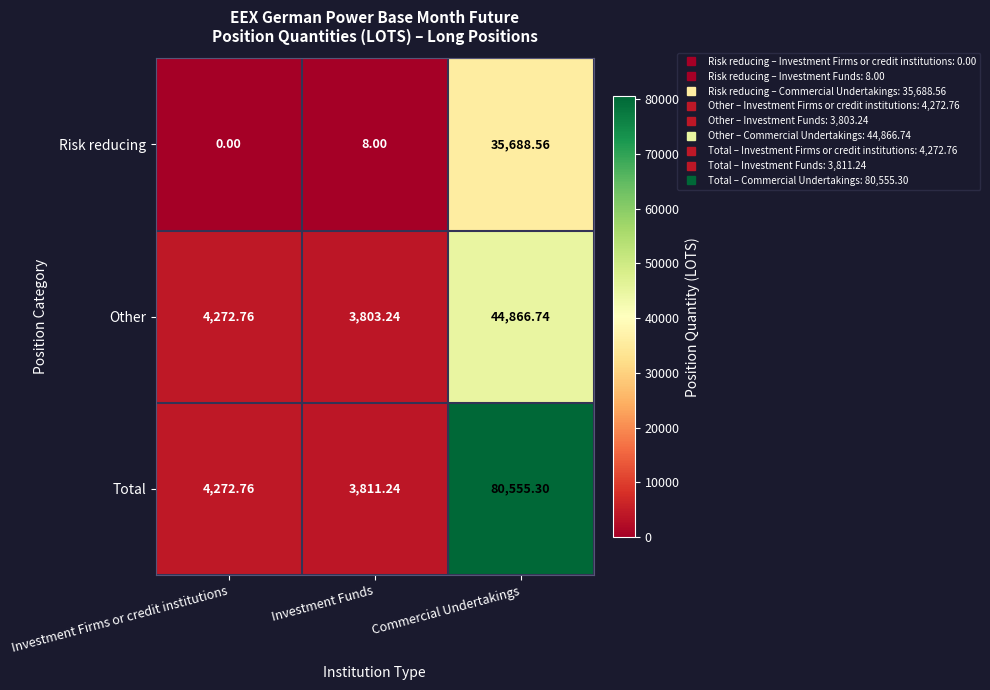

List the series in order of their peak value, highest first.

Total, Other, Risk reducing